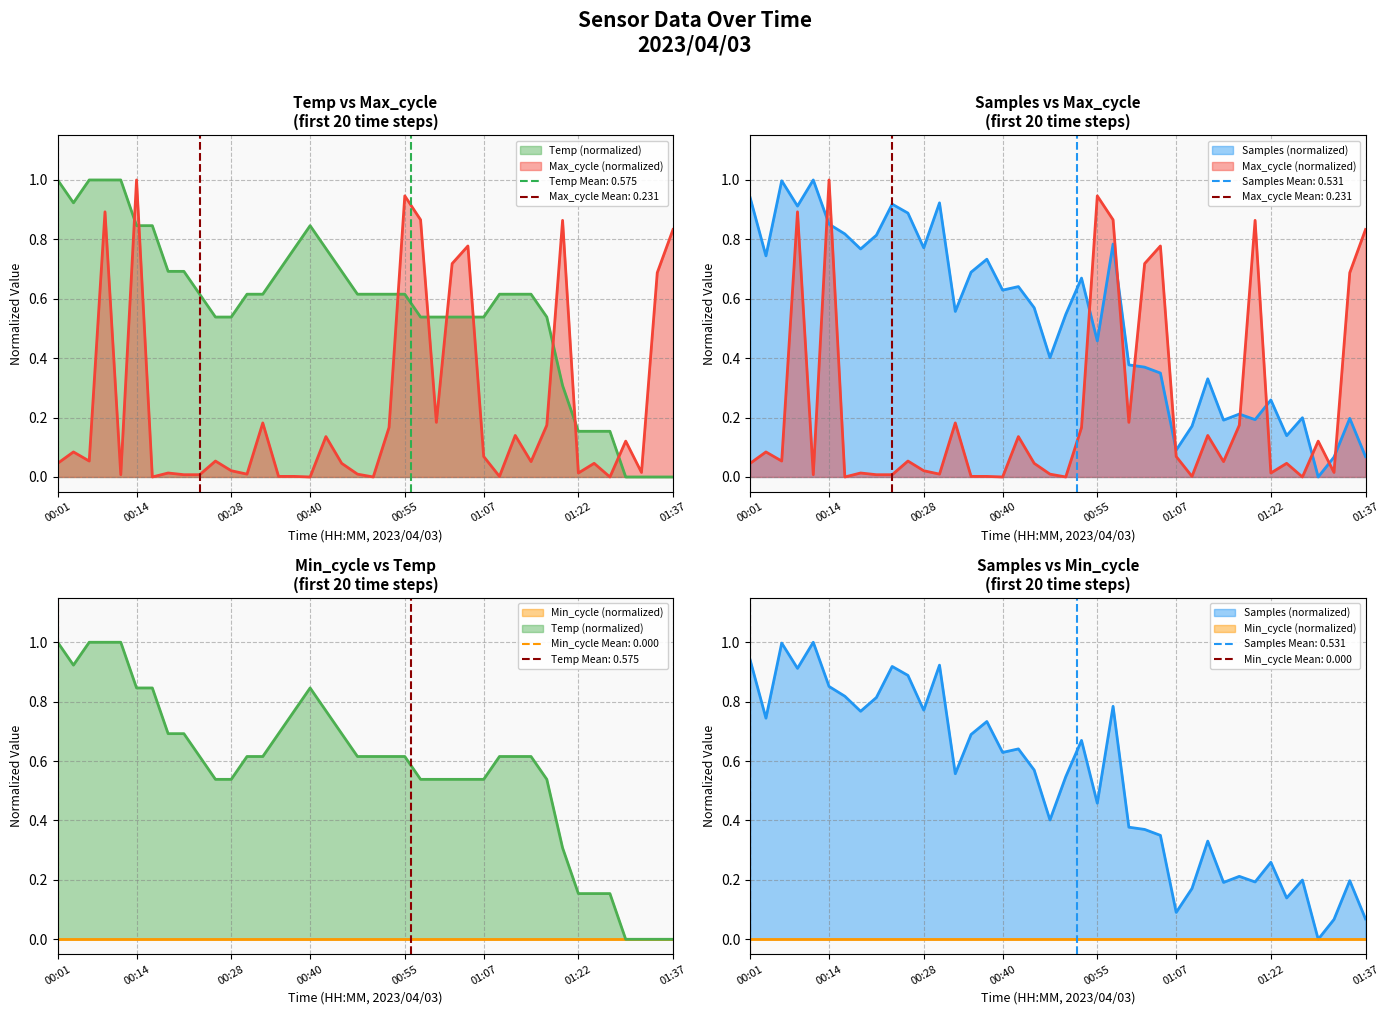

Which has a higher value, 00:40 or 01:29?

00:40